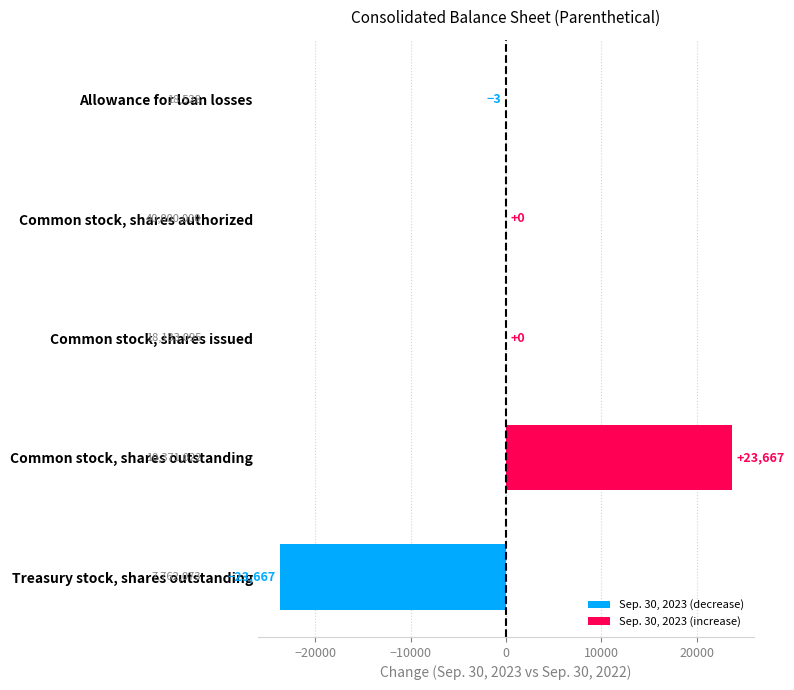

Reading bottom to top, list all the values displayed in this chart.

Treasury stock, shares outstanding=-23667	Common stock, shares outstanding=23667	Common stock, shares issued=0	Common stock, shares authorized=0	Allowance for loan losses=-3